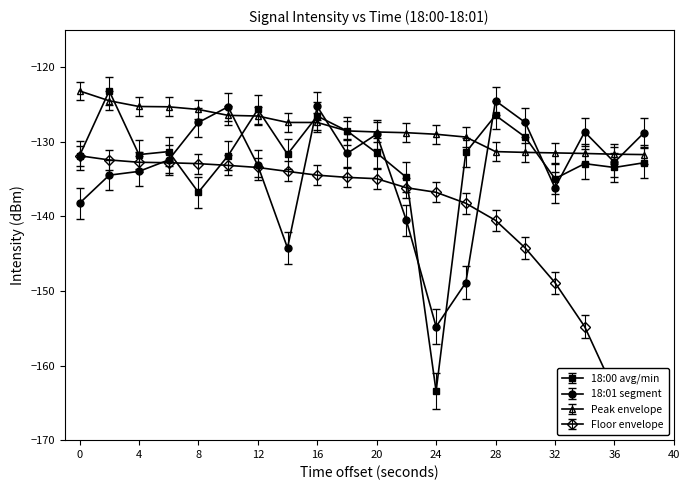

What is the minimum value for 18:00 avg/min?

-163.4